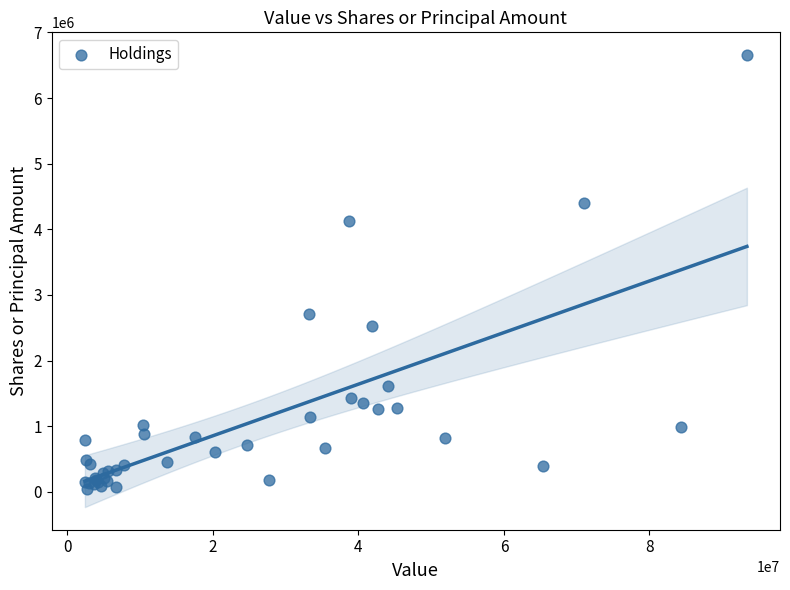

What Y value in the scatter plot is closest to 3353047?

2715107